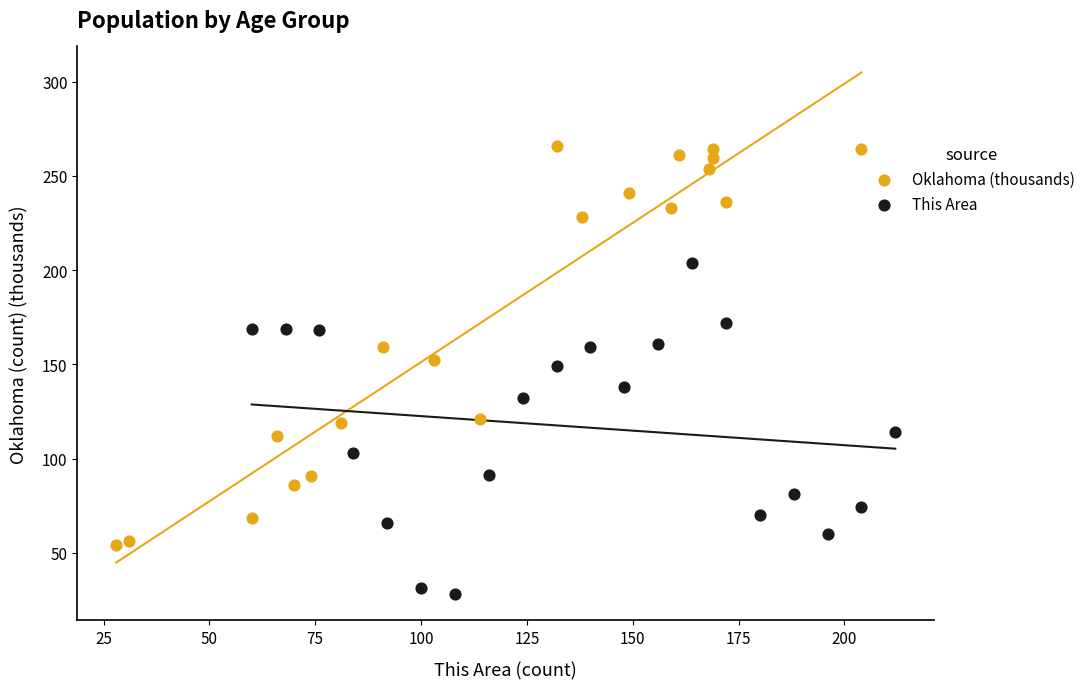

Which series reaches the minimum Y coordinate?

This Area